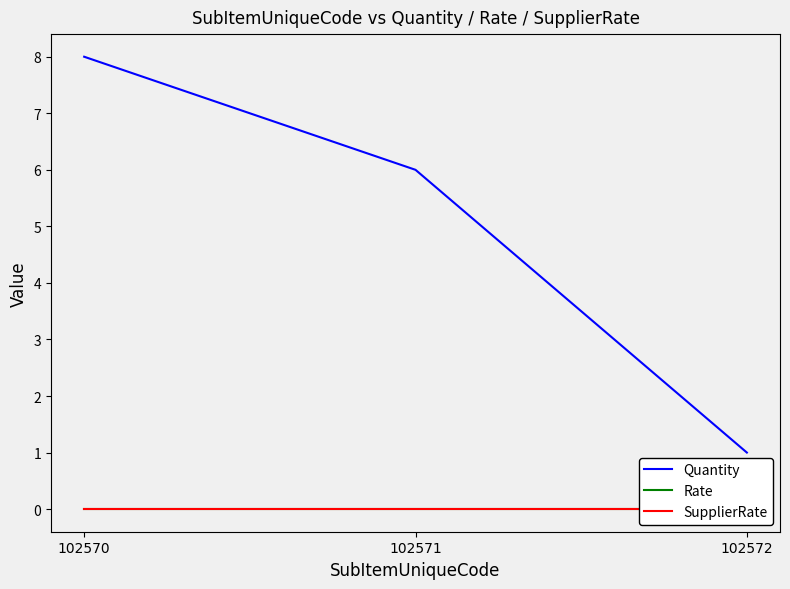

At which category is the sum across all series the highest?

102570